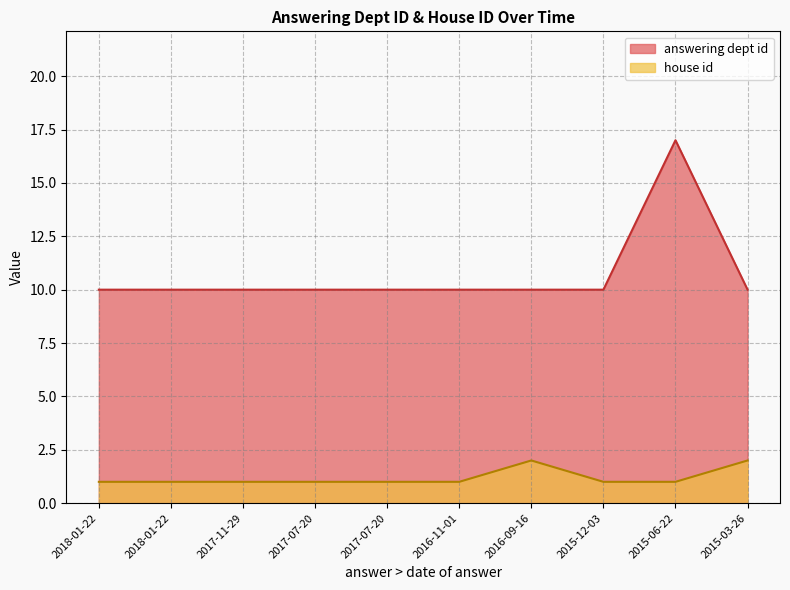

True or false: answering dept id has more than 1 points higher than both neighbors.

False